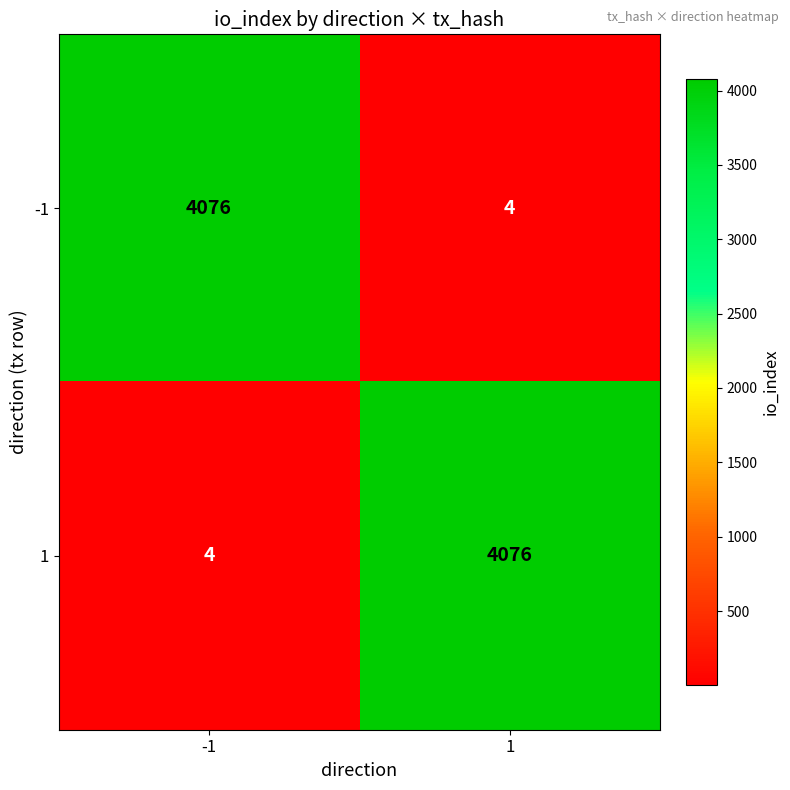

Reading left to right, extract all data points from this chart.

-1: 4076	4
1: 4	4076